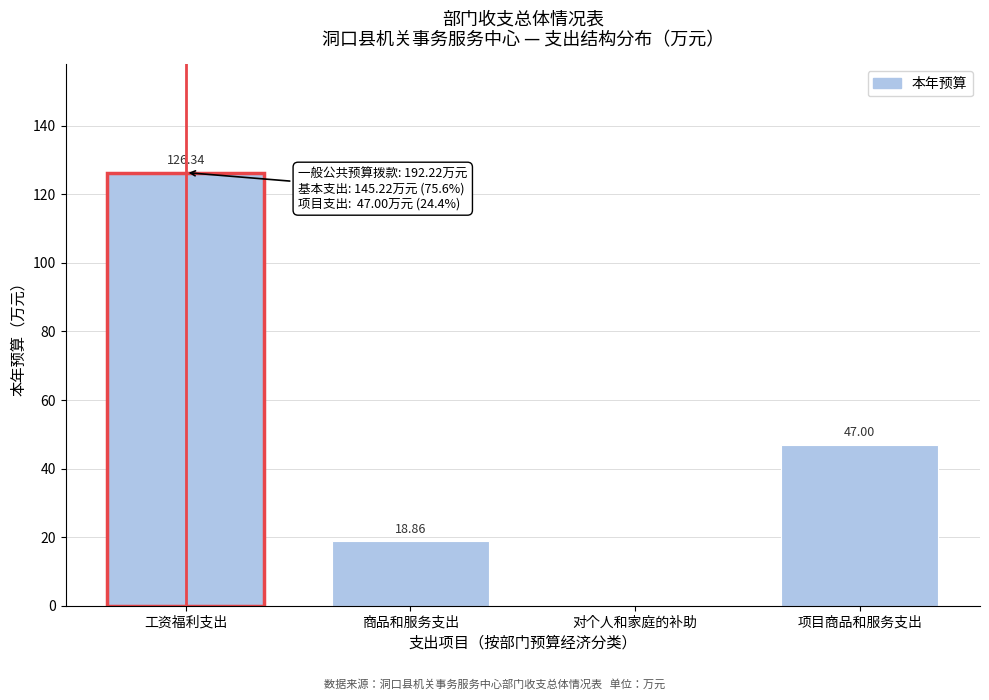

What is the change in value from 工资福利支出 to 商品和服务支出?

-107.5